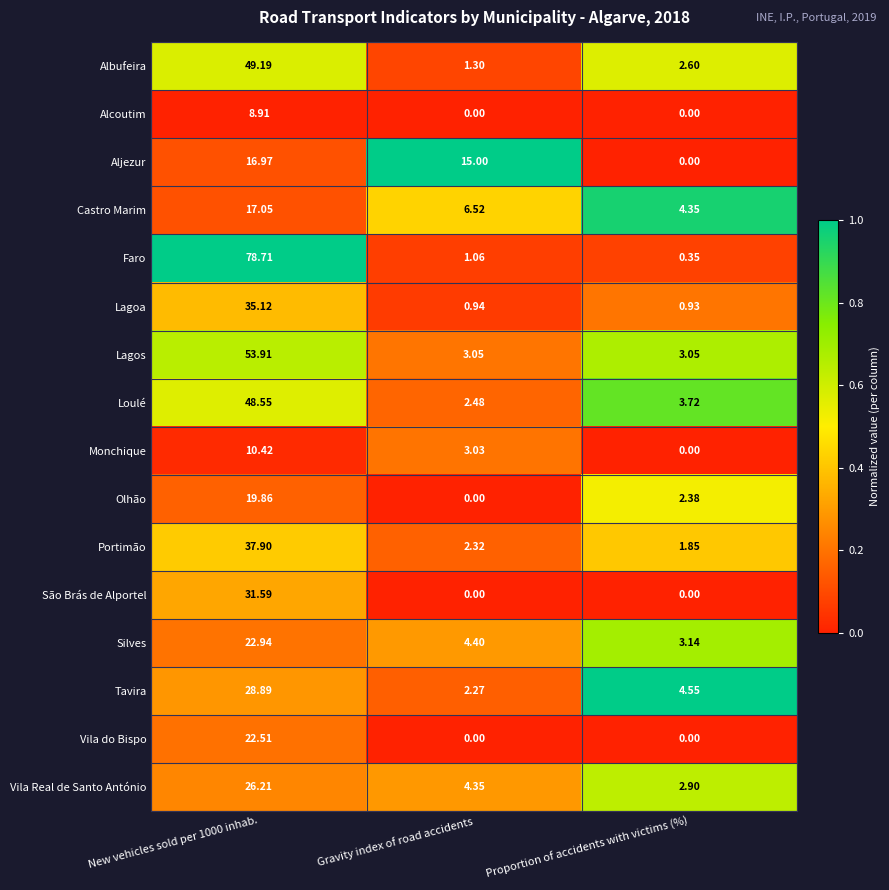

At New vehicles sold per 1000 inhab., list the series in order from largest to smallest.

Faro, Lagos, Albufeira, Loulé, Portimão, Lagoa, São Brás de Alportel, Tavira, Vila Real de Santo António, Silves, Vila do Bispo, Olhão, Castro Marim, Aljezur, Monchique, Alcoutim